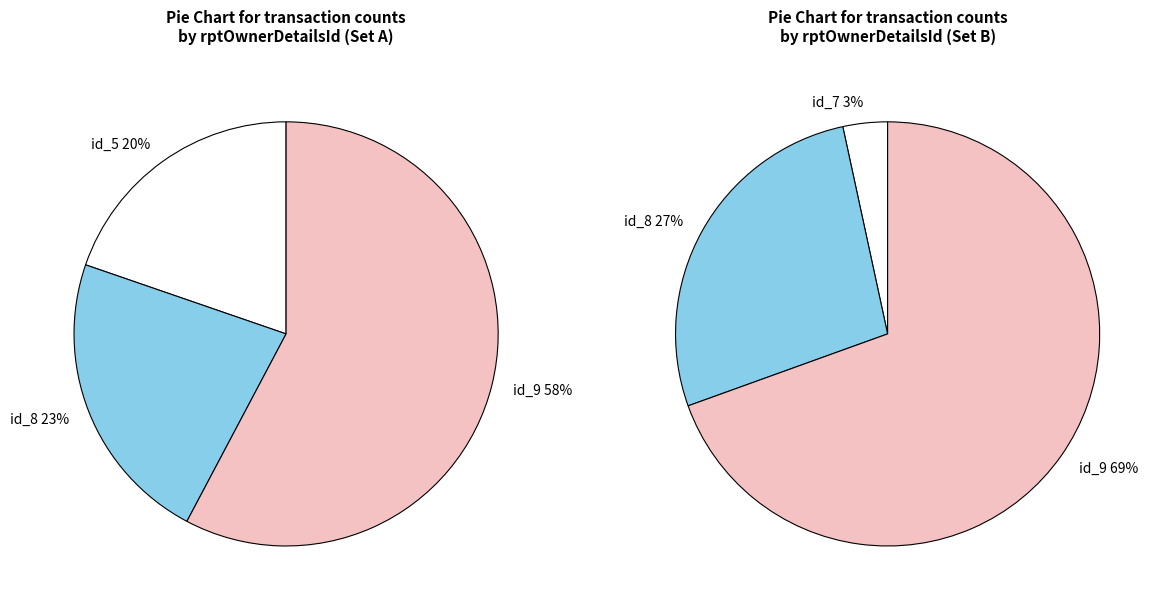

Which category has the biggest portion of the pie?

rptOwnerDetailsId_9